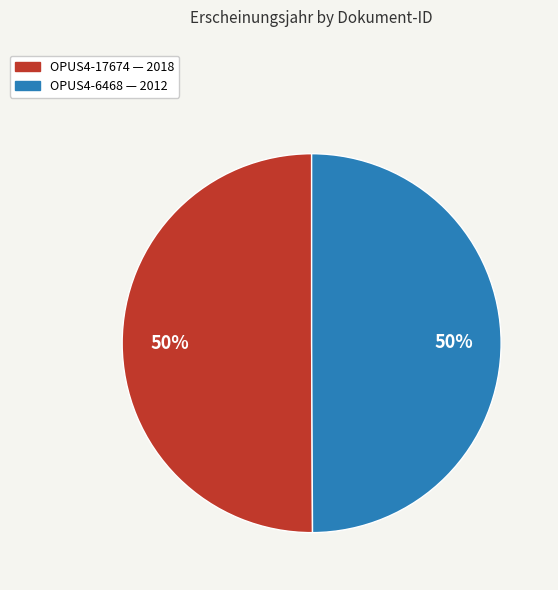

To the nearest percent, what is the combined percentage of OPUS4-6468 and OPUS4-17674?

100%